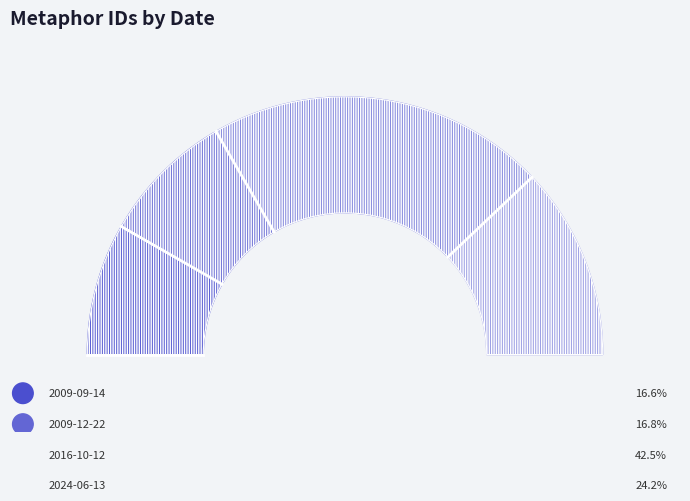

To the nearest percent, what portion does 2009-12-22 represent?

17%